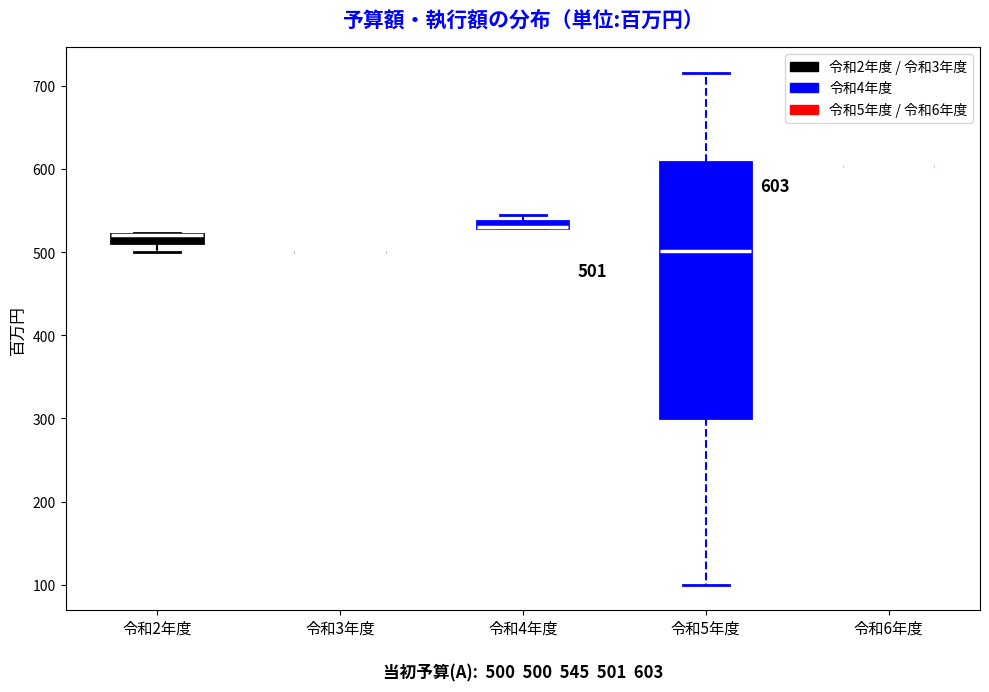

Comparing the boxes themselves (not the whiskers), which one is the tallest?

令和5年度